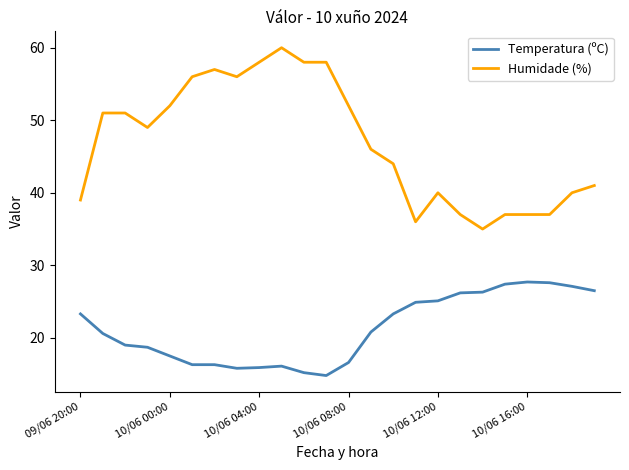

True or false: Temperatura (ºC) and Humidade (%) intersect in this chart.

False